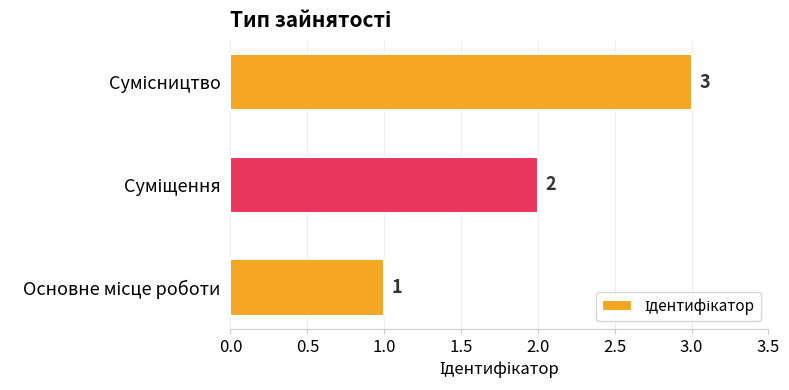

What is the sum of all values?

6